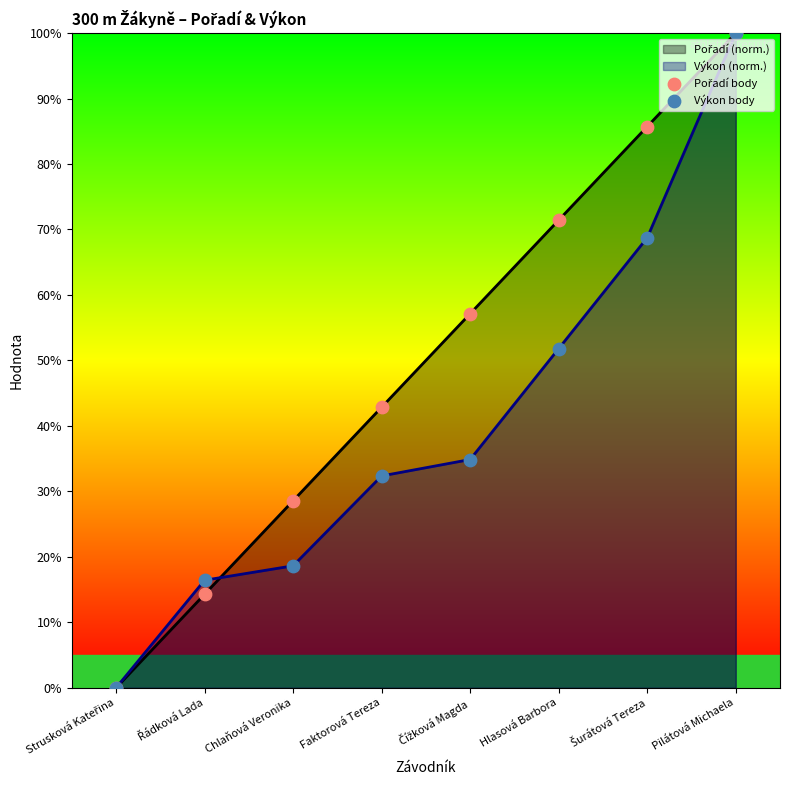

Which series has the widest spread of Y values?

Pořadí body